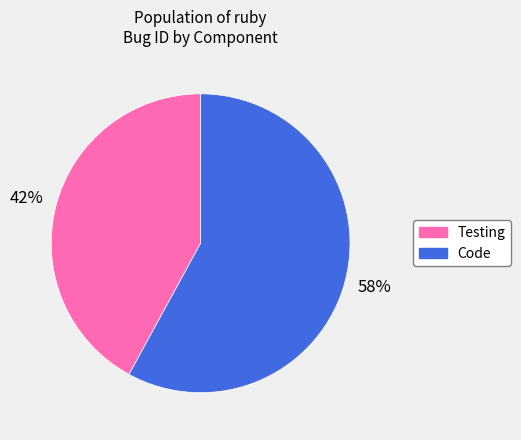

To the nearest percent, what is the difference between the largest and smallest slice percentages?

16%